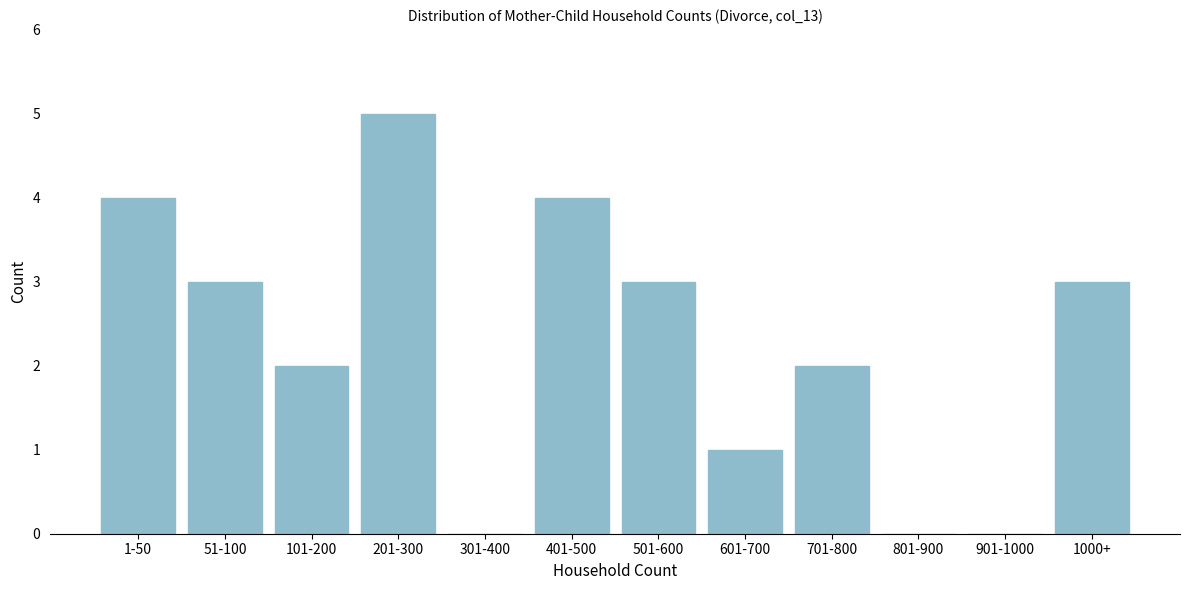

Reading left to right, transcribe all the data shown in this chart.

1-50=4	51-100=3	101-200=2	201-300=5	301-400=0	401-500=4	501-600=3	601-700=1	701-800=2	801-900=0	901-1000=0	1000+=3